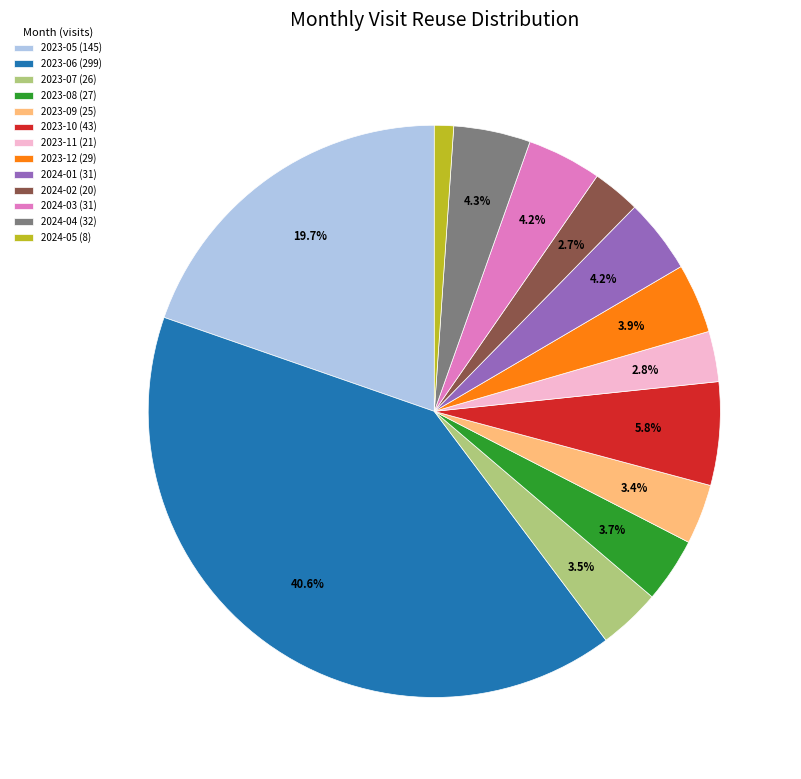

What percentage is the 2023-12 slice, to the nearest percent?

4%